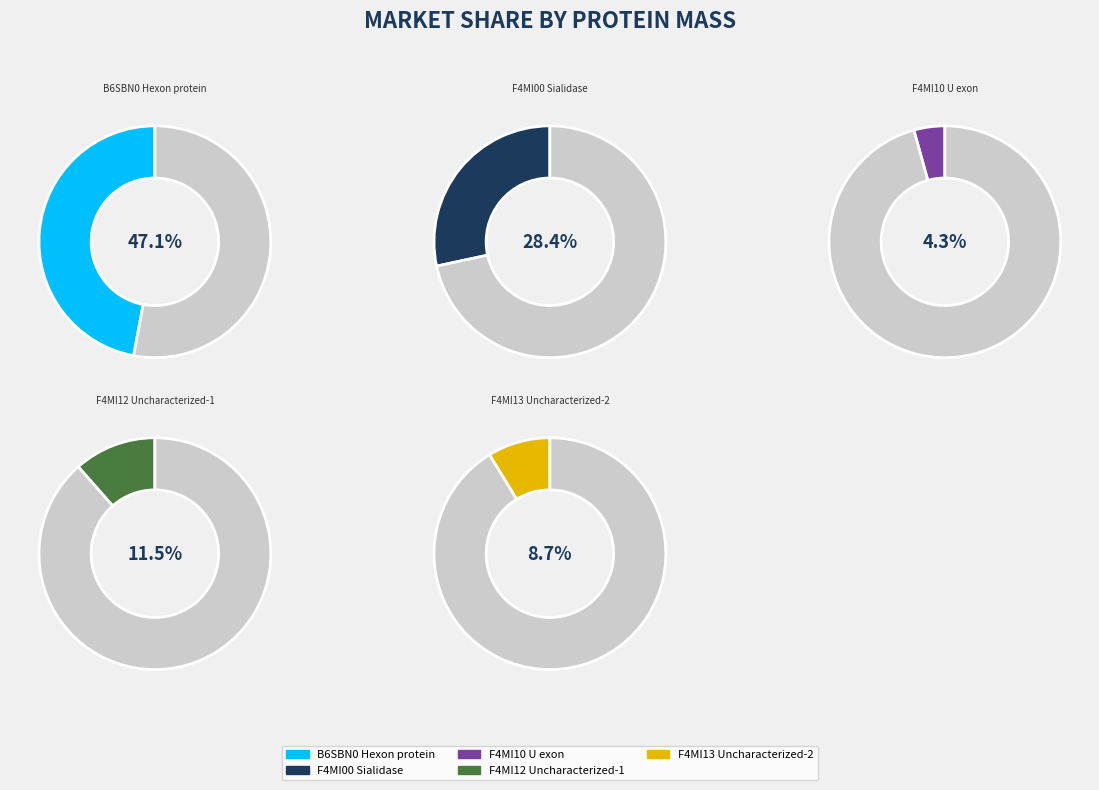

To the nearest percent, what is the difference between the largest and smallest slice percentages?

43%